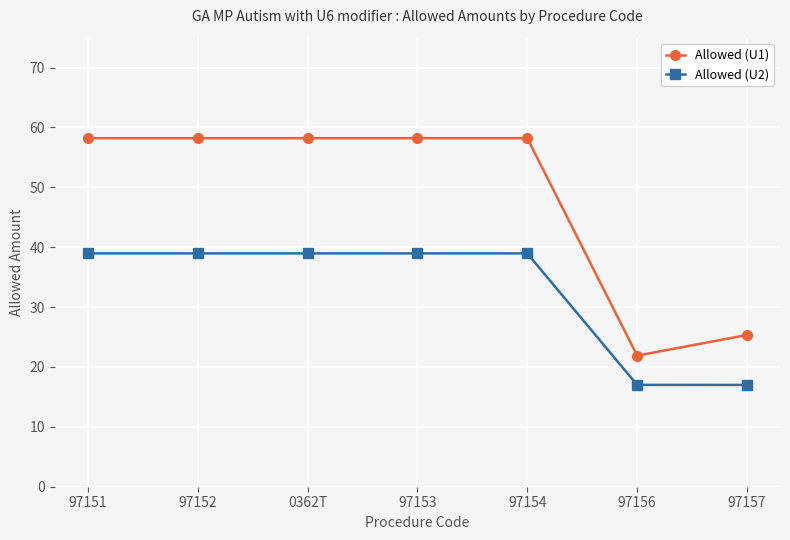

What is the maximum value shown in the chart?

58.2